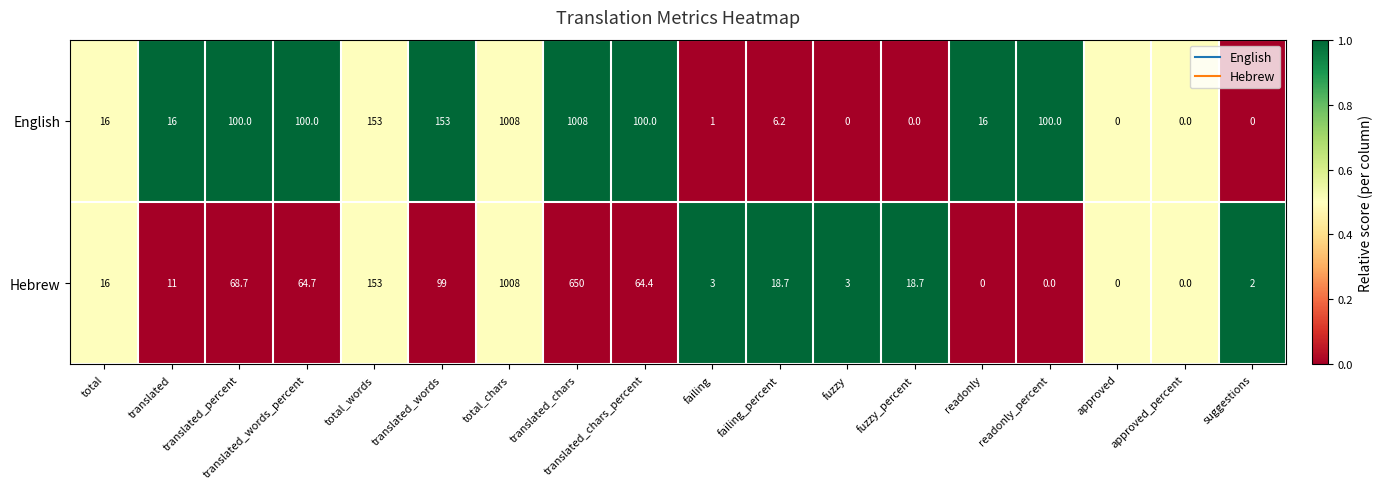

What is the sum of all English values?

2777.2